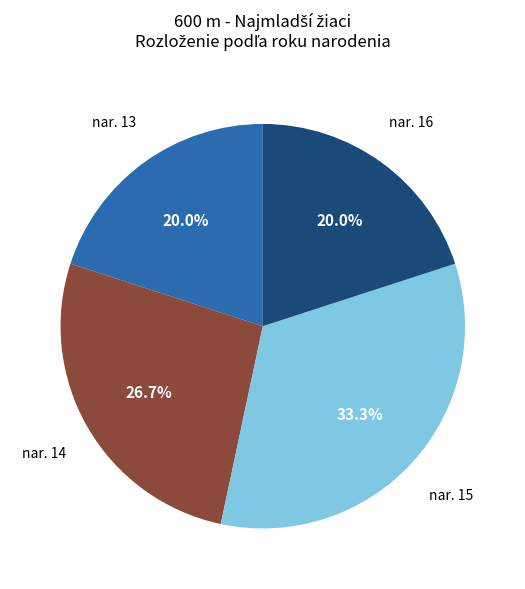

Does any single category account for the majority?

No